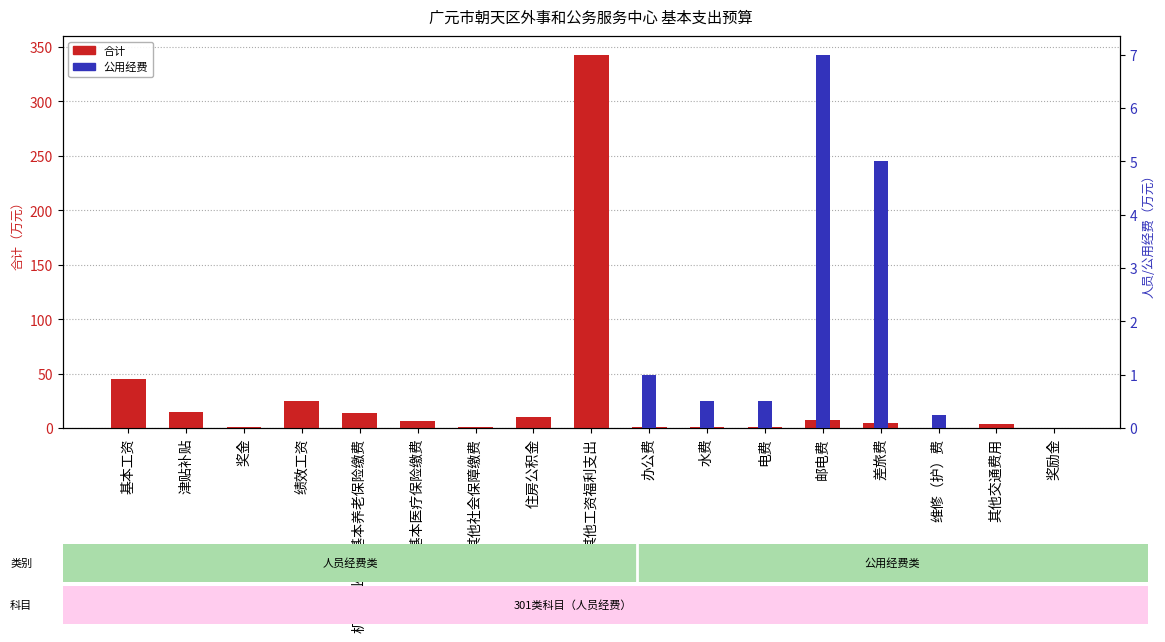

What is the label of the 5th bar from the right?

邮电费